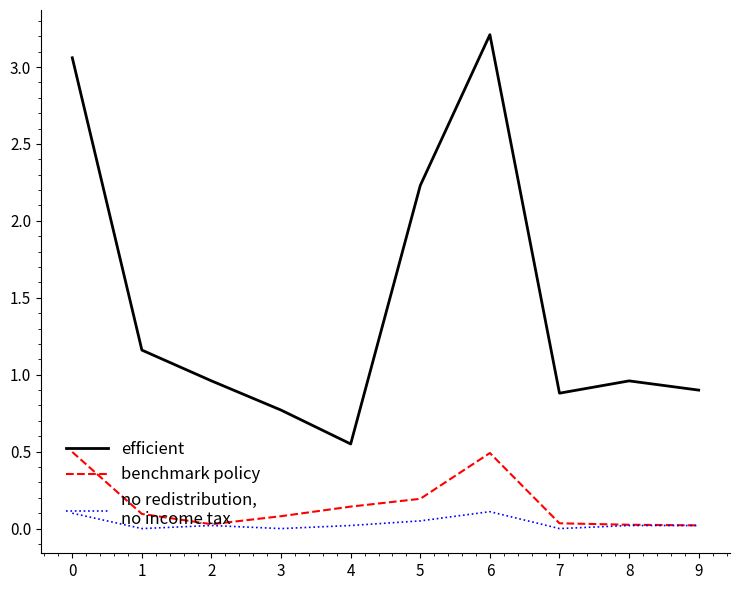

What is the maximum value shown in the chart?

3.2